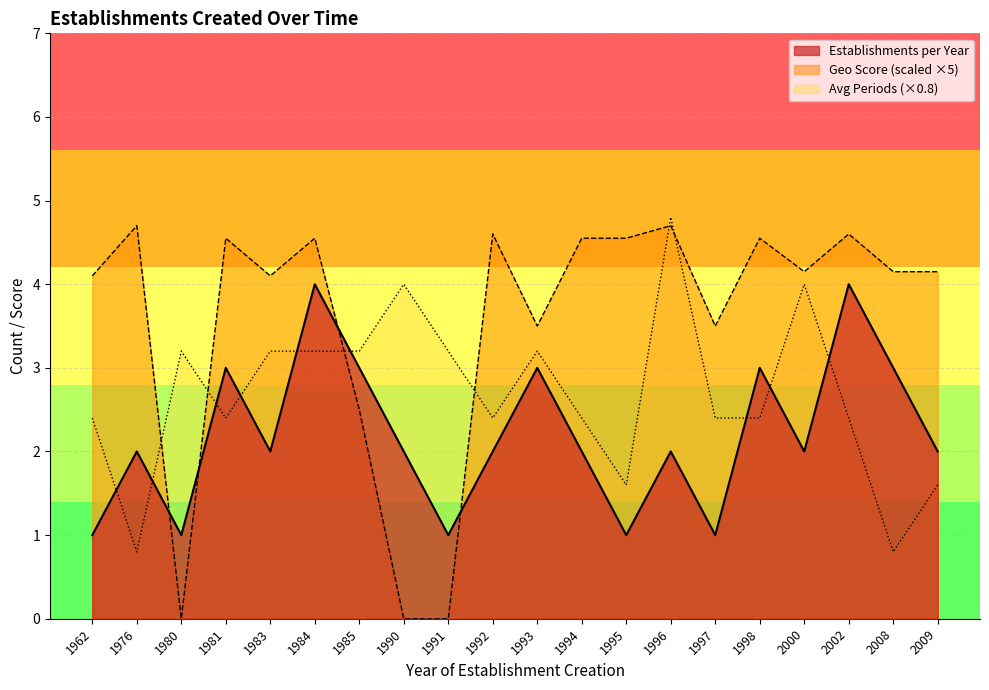

The value at 1984 is 1. True or false?

False